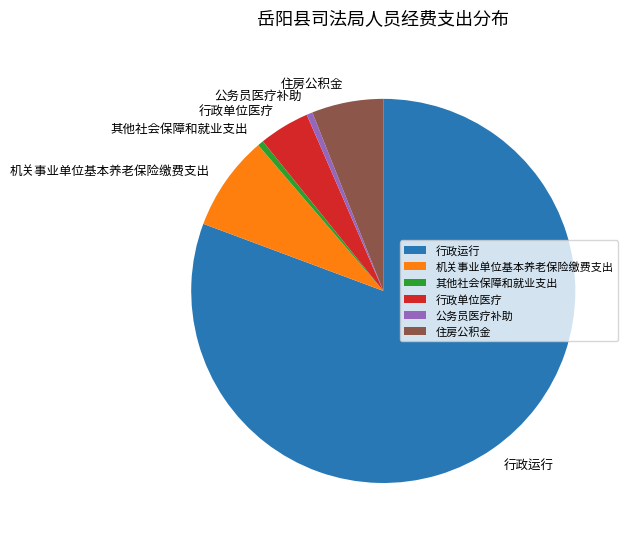

True or false: 机关事业单位基本养老保险缴费支出 accounts for 8% of the total.

True